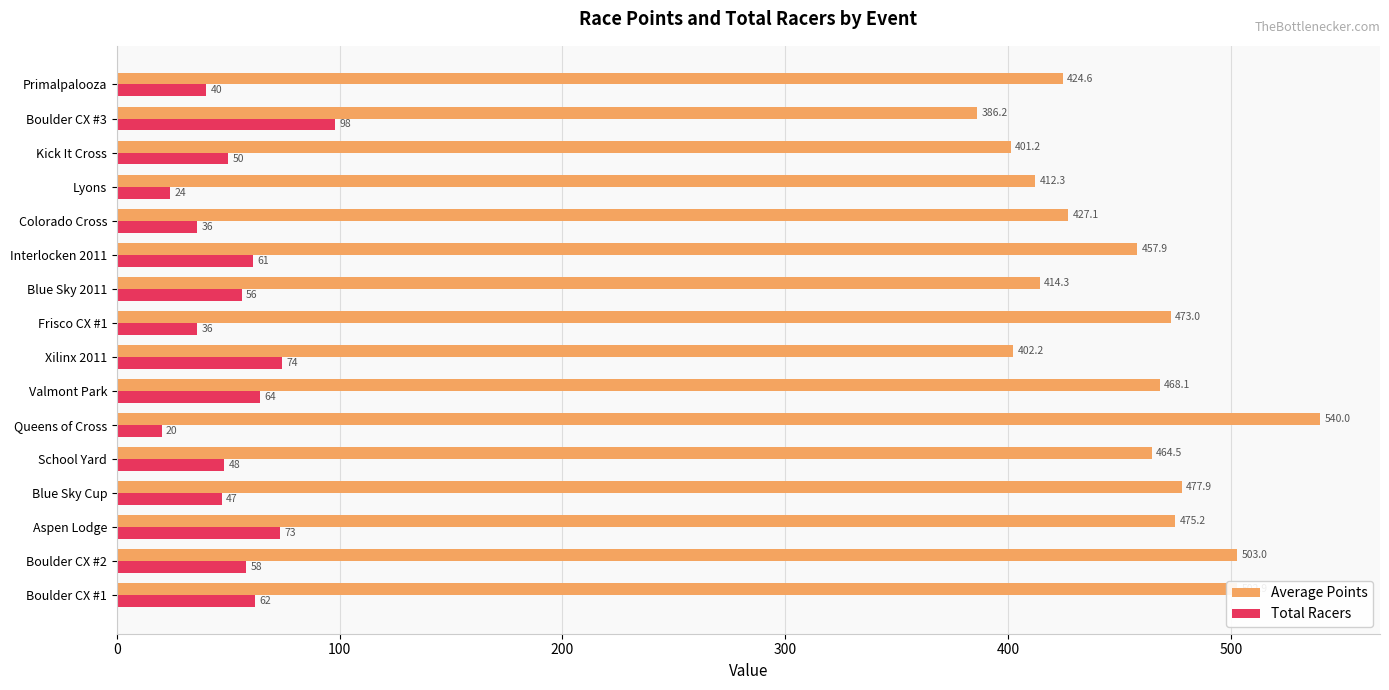

What is the highest value of the Average Points series?

540.0